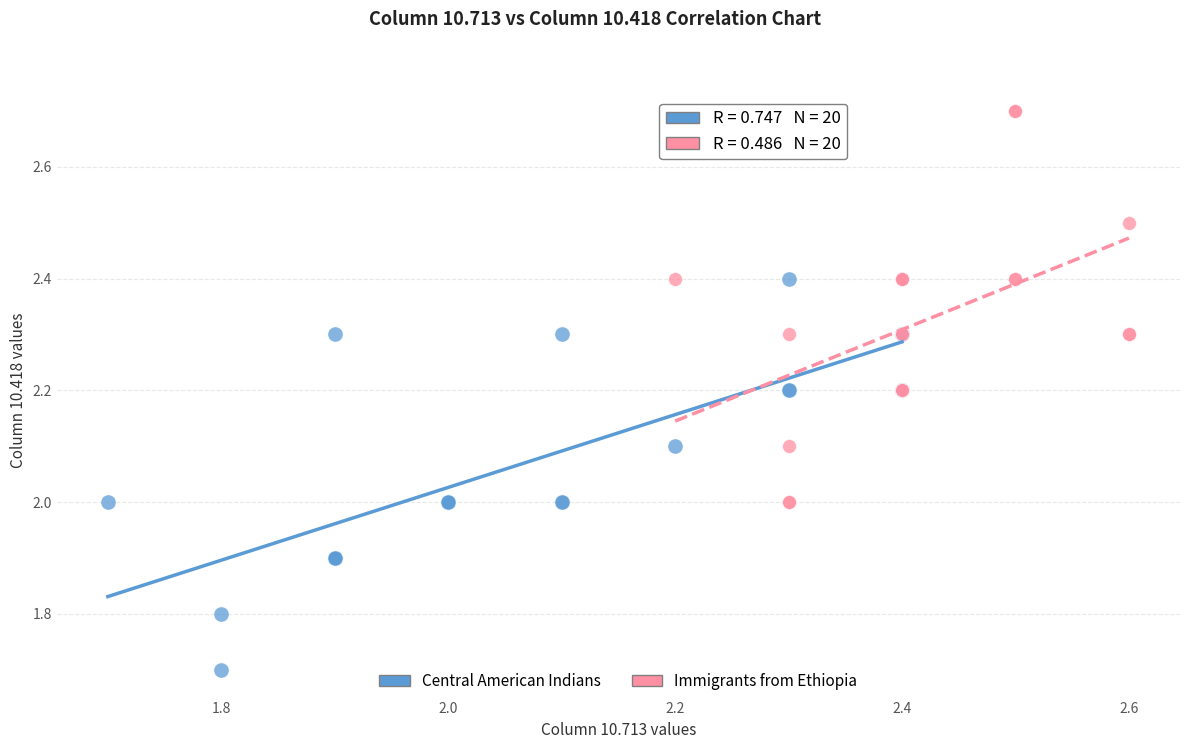

Which series reaches the maximum Y coordinate?

Immigrants from Ethiopia